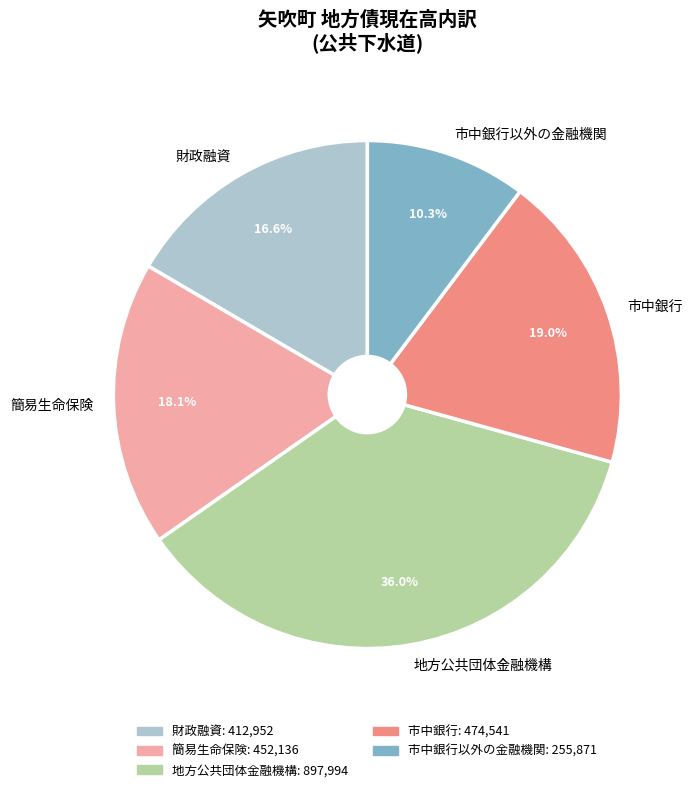

To the nearest percent, what percentage of the pie is 市中銀行?

19%